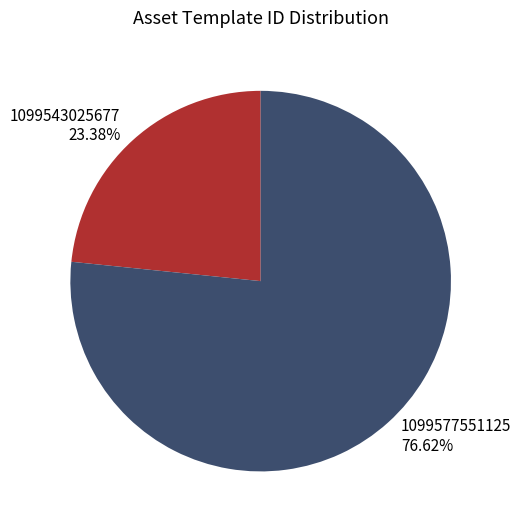

What is the ratio of the value at 1099543025677 to the value at 1099577551125?

0.3